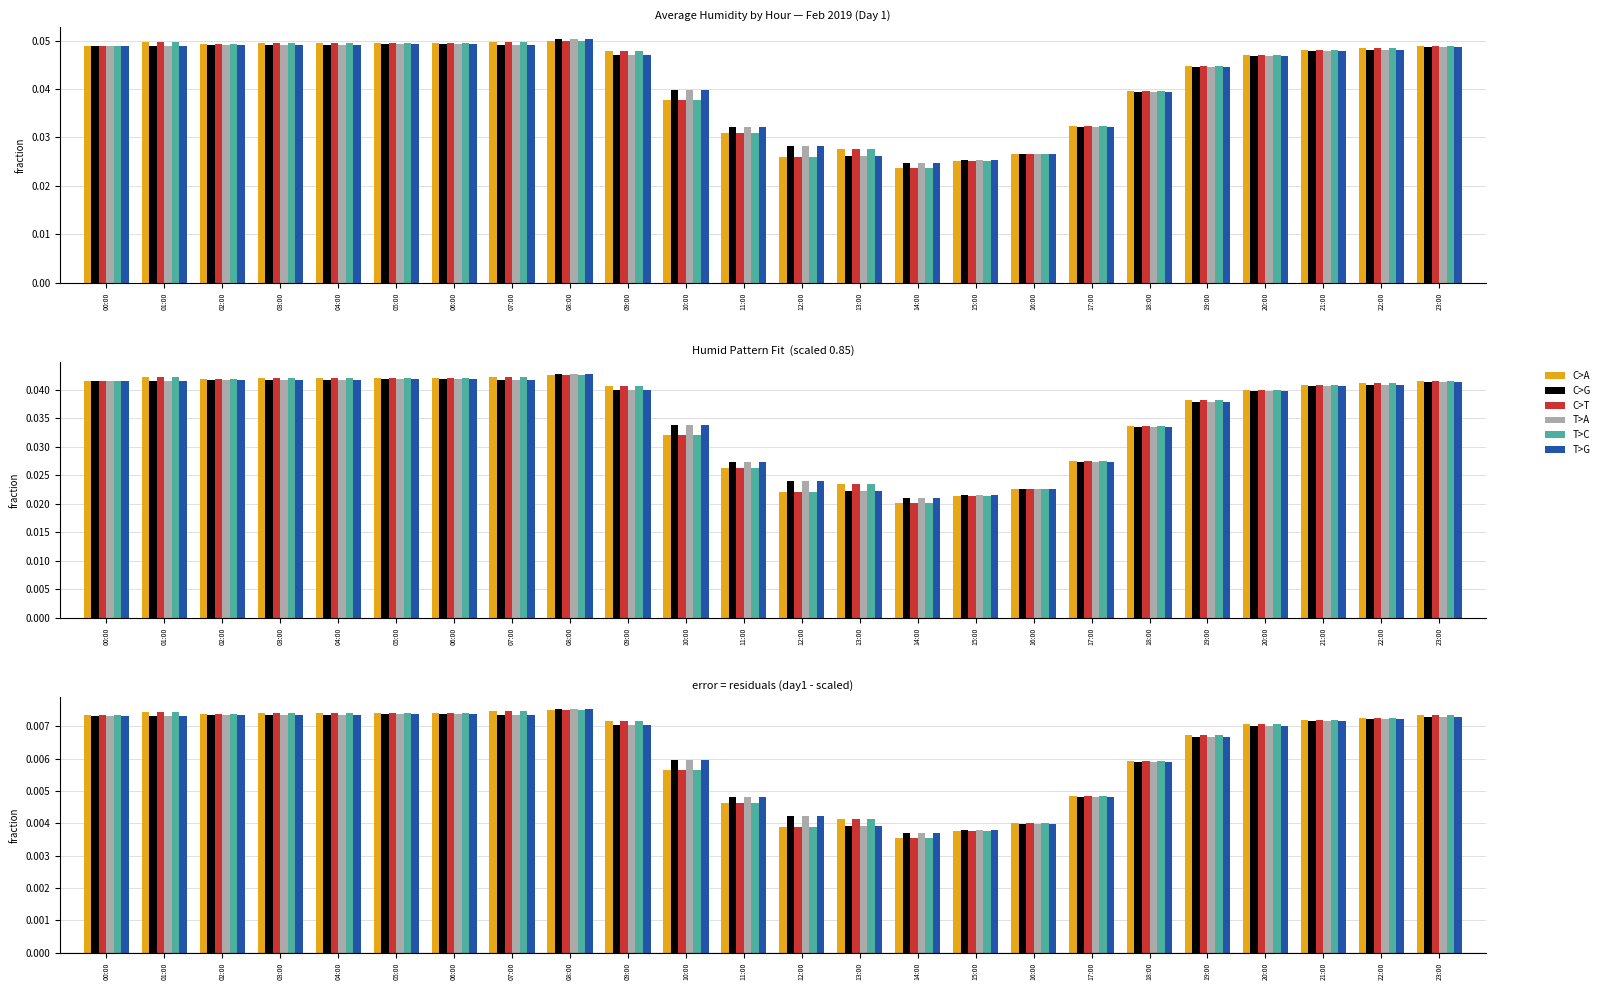

Which series has the largest total across all categories?

C>A